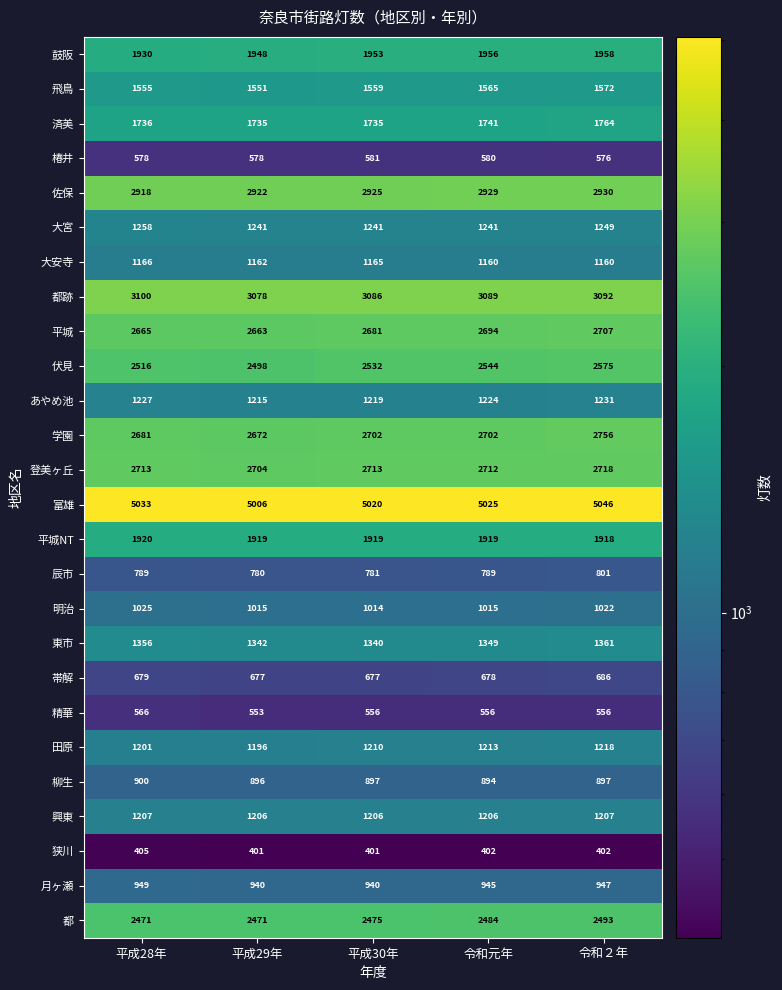

Which series has the largest range (max minus min)?

学園